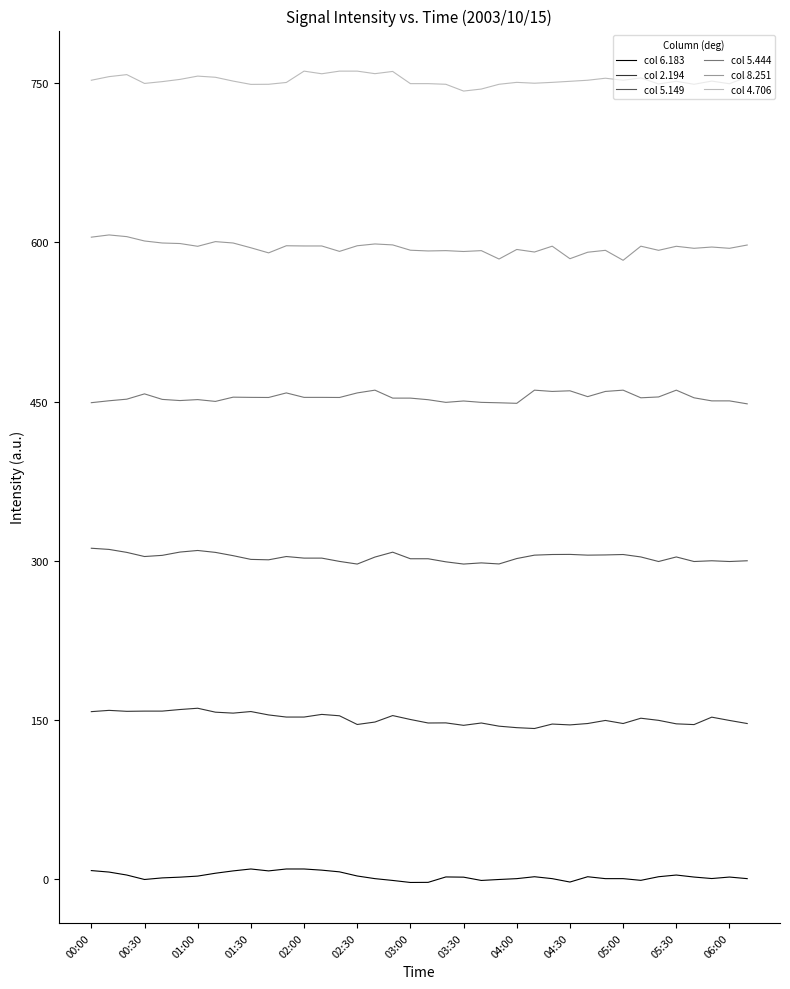

Does the chart display data point markers on the line(s)?

No